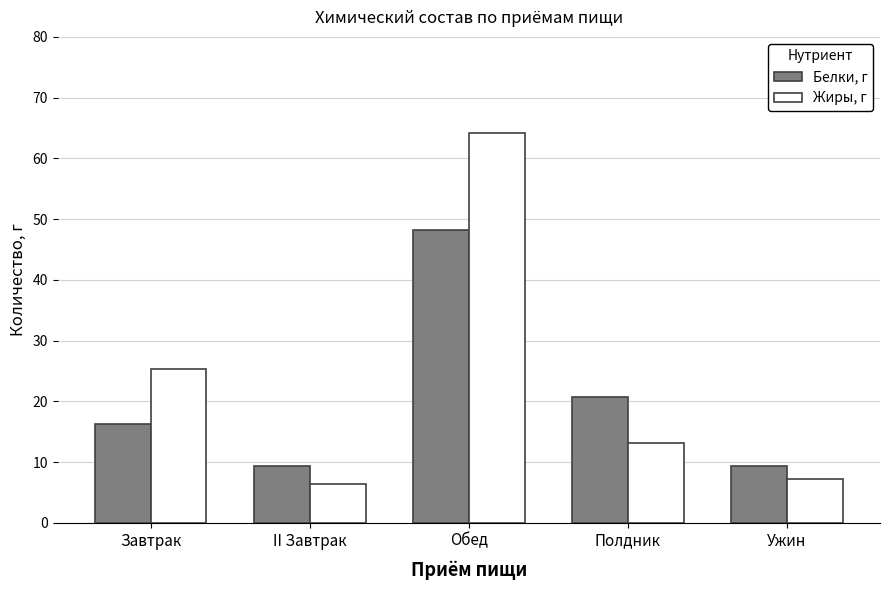

What is the difference between the maximum and minimum values in the Белки, г series?

38.8